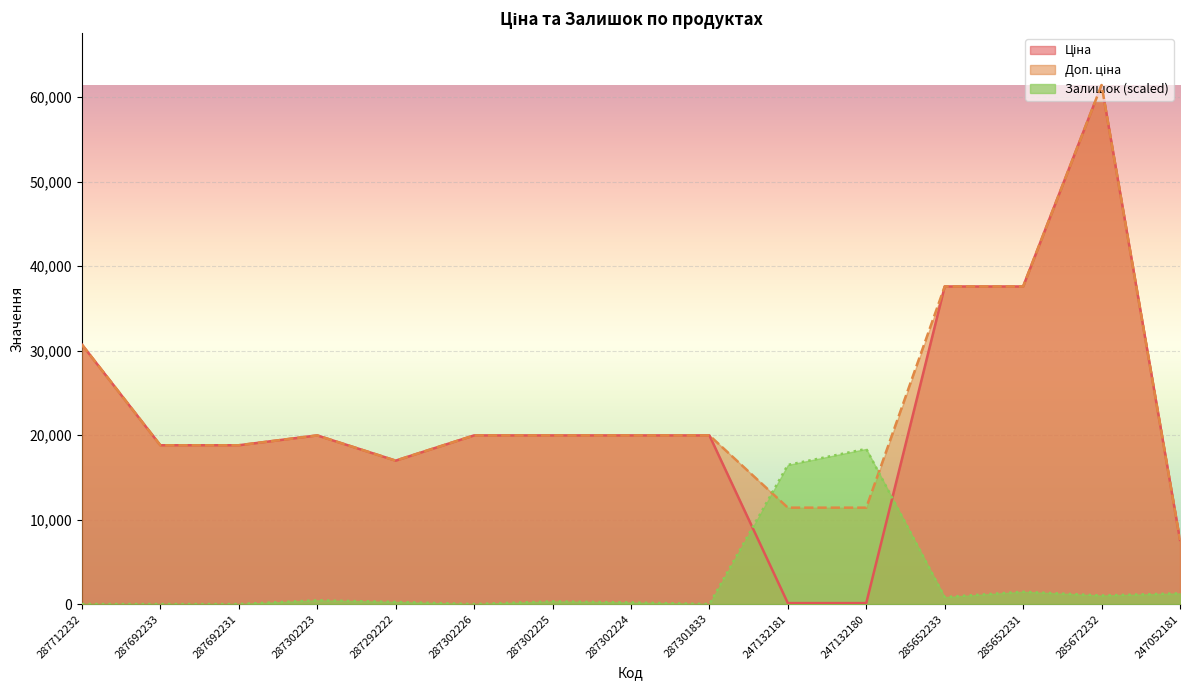

What is the value of the Ціна point at the 8th from the left?

19964.2